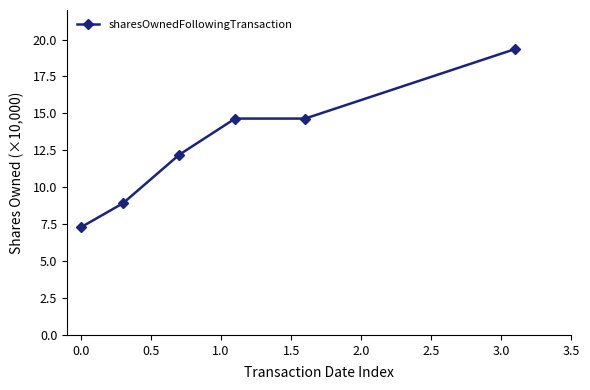

Reading left to right, list all the values displayed in this chart.

7.3	8.9	12.2	14.6	14.6	19.4